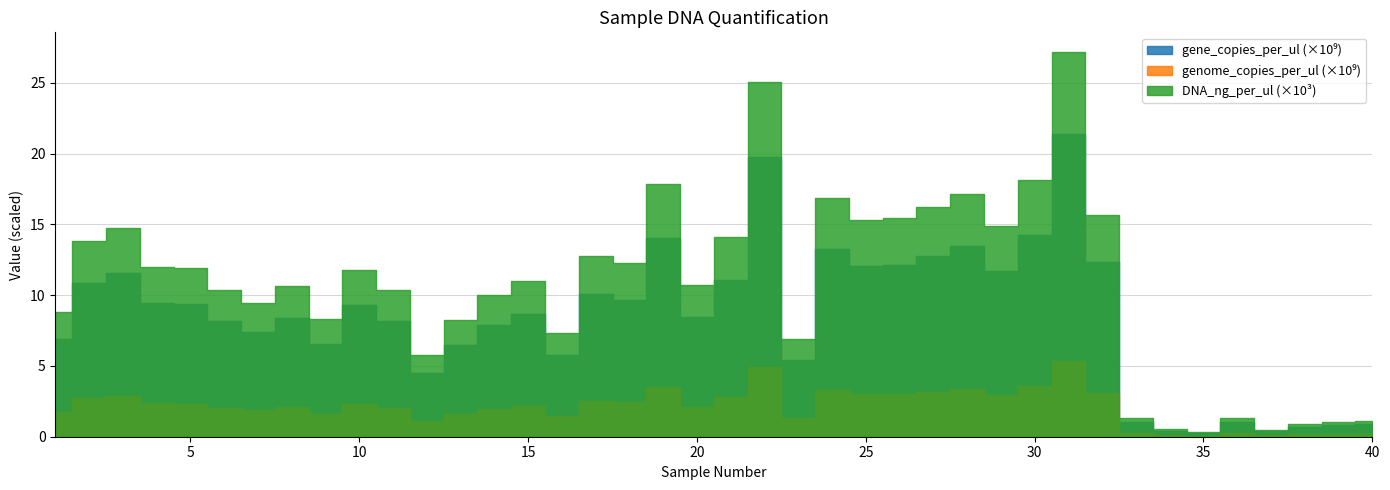

How many series are shown in this chart?

3